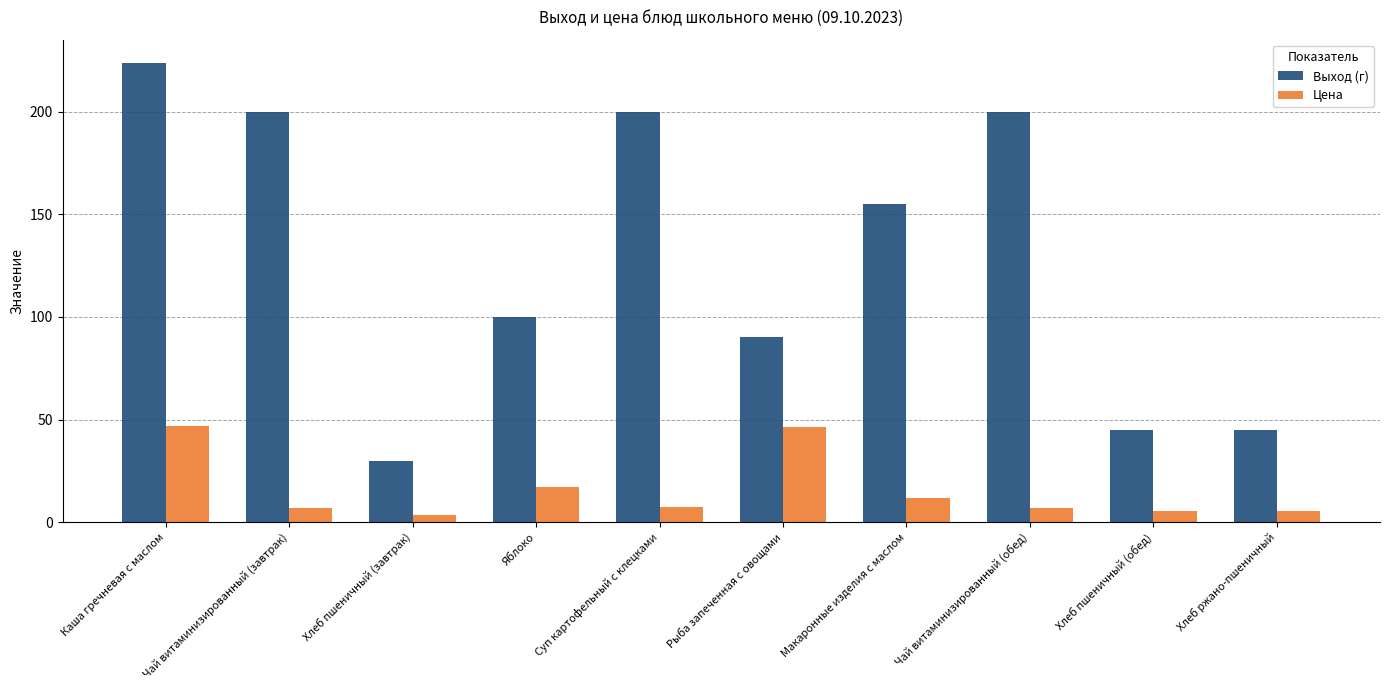

Is the value of Выход (г) at Каша гречневая с маслом greater than the value of Цена at Каша гречневая с маслом?

Yes